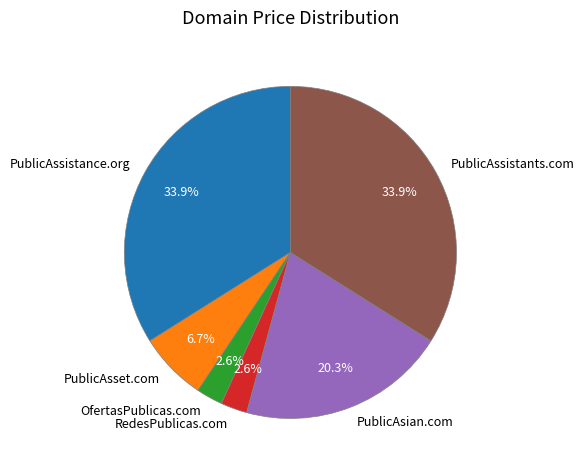

Combined, what portion of the pie is PublicAsset.com and PublicAsian.com?

27.0%